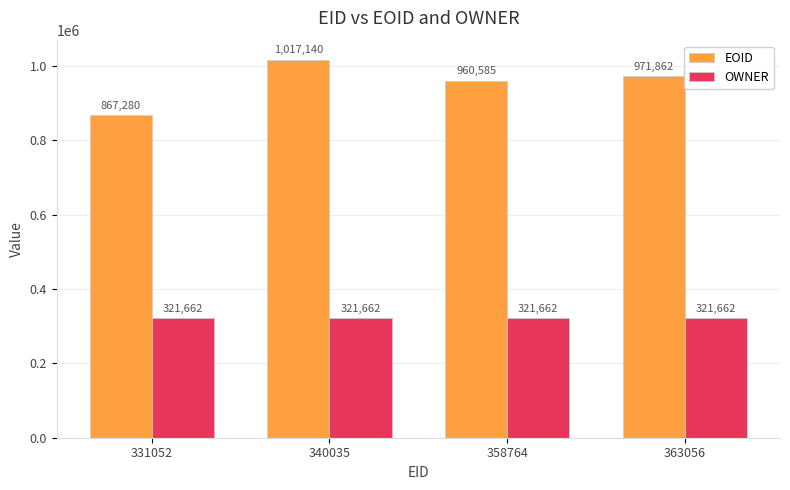

True or false: EOID has a value of 971862 at 363056.

True